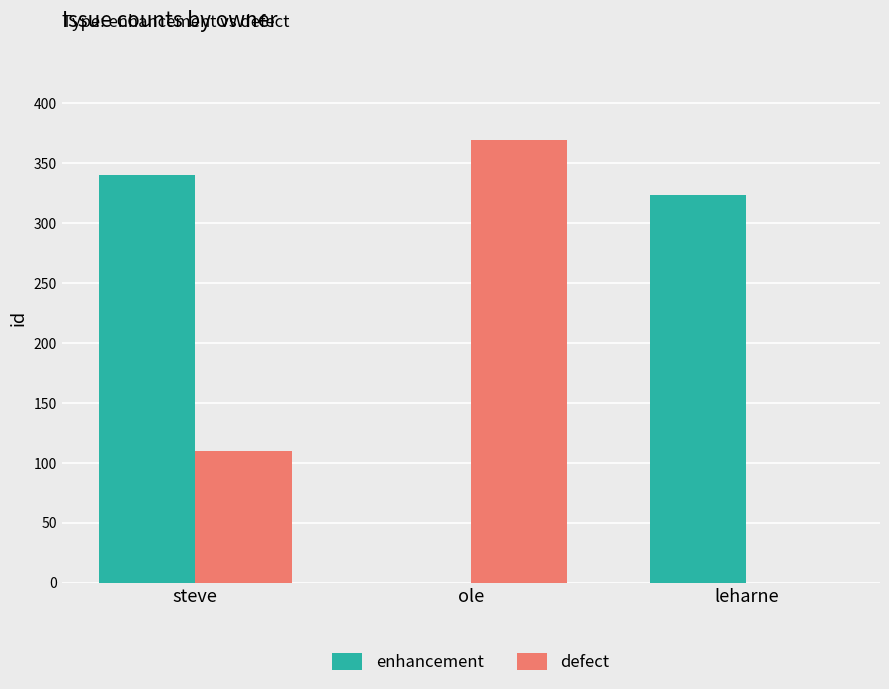

Count the number of data series in this chart.

2